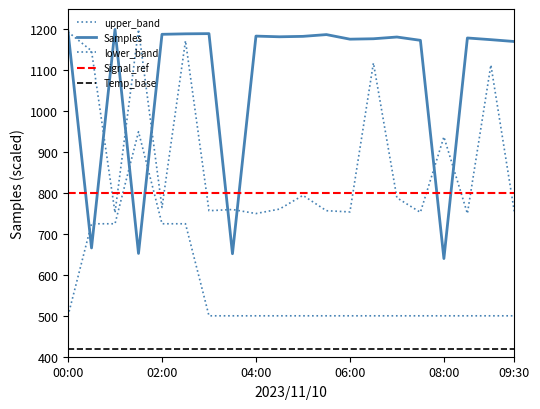

Does the chart display data point markers on the line(s)?

No